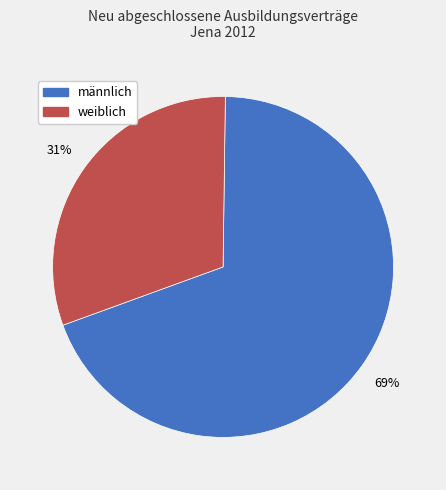

To the nearest percent, what is the difference between the largest and smallest slice percentages?

38%